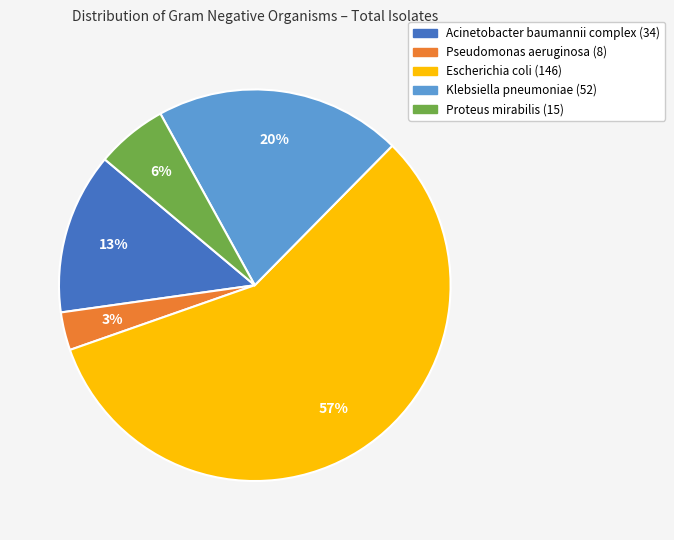

What is the largest slice in the pie chart?

Escherichia coli